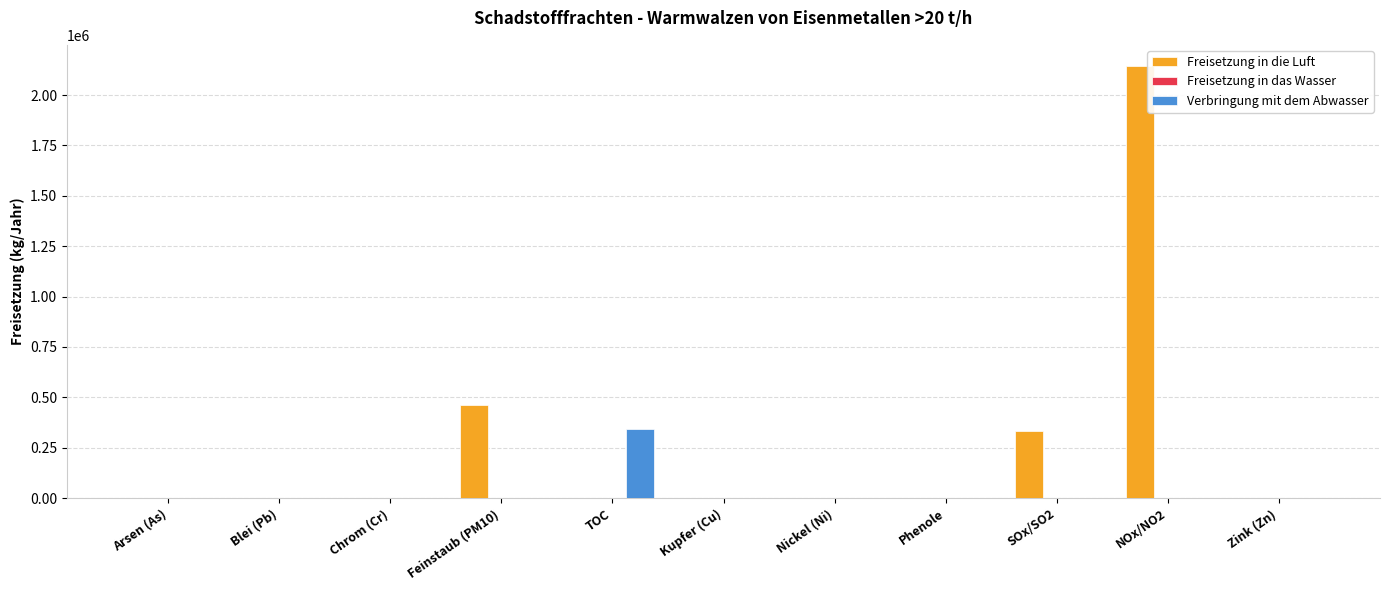

The value of Freisetzung in die Luft at Zink (Zn) is 0. True or false?

True